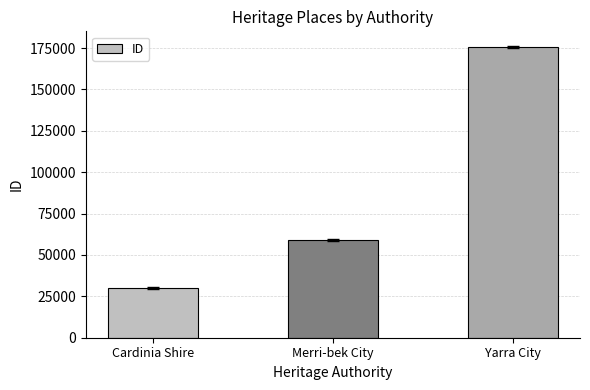

How many values are below 59028?

1